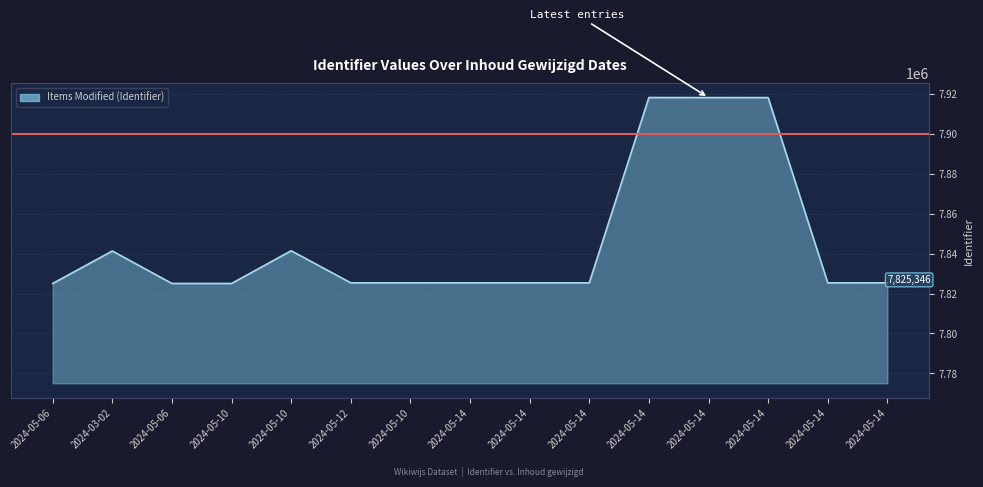

Rank the categories by value from lowest to highest.

2024-05-06, 2024-05-06, 2024-05-10, 2024-05-12, 2024-05-10, 2024-05-14, 2024-05-14, 2024-05-14, 2024-05-14, 2024-05-14, 2024-03-02, 2024-05-10, 2024-05-14, 2024-05-14, 2024-05-14